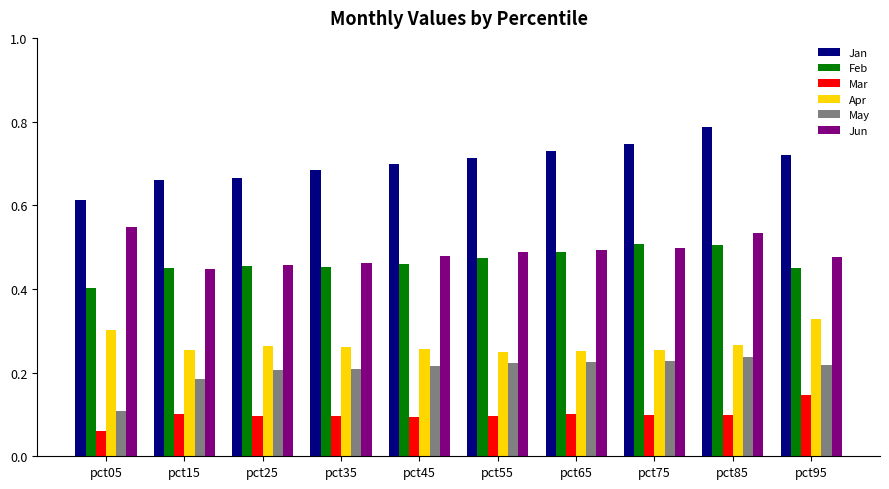

Where is Jun nearest to the value 0?

pct15